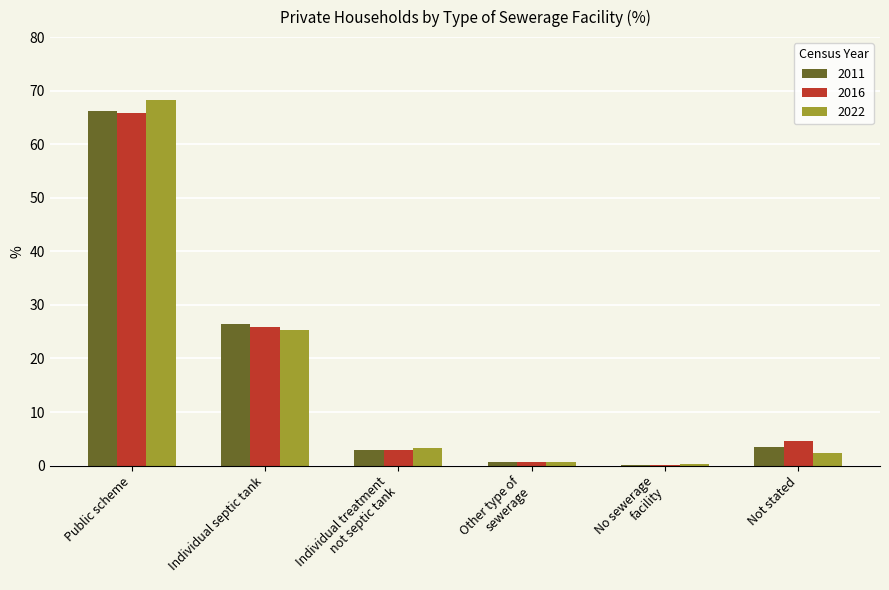

What is the average value of the 2022 series?

16.7